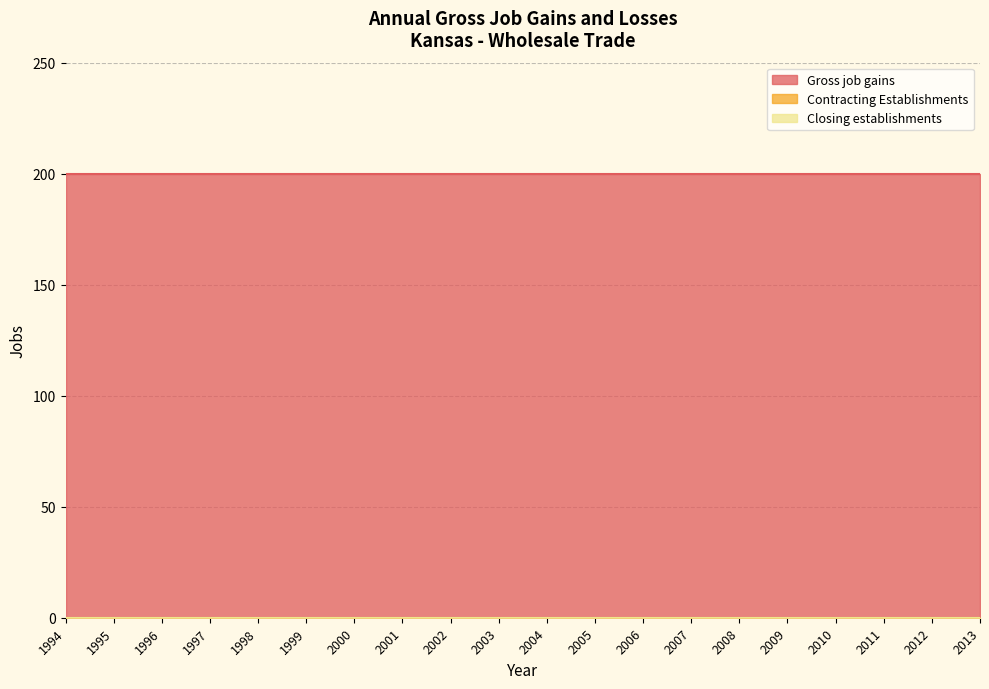

True or false: Closing establishments has more than 2 interior local peaks.

False